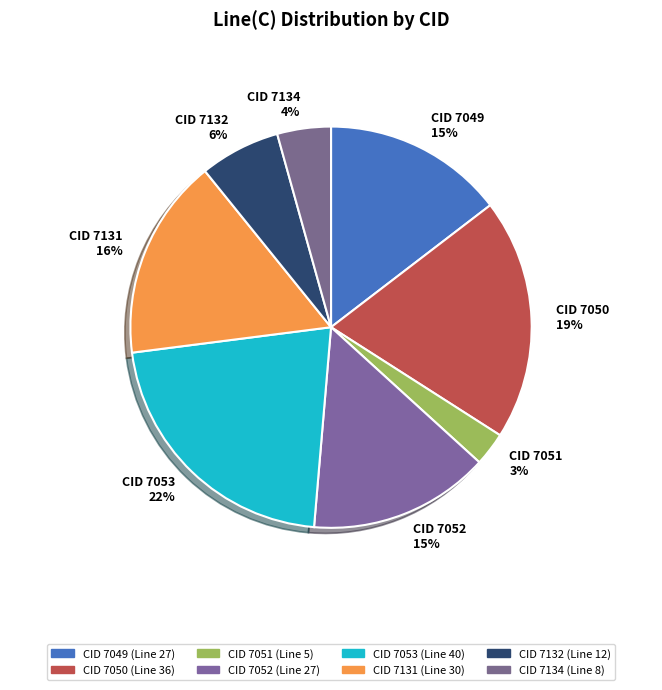

Which has a higher value, CID 7050 19% or CID 7131 16%?

CID 7050 19%